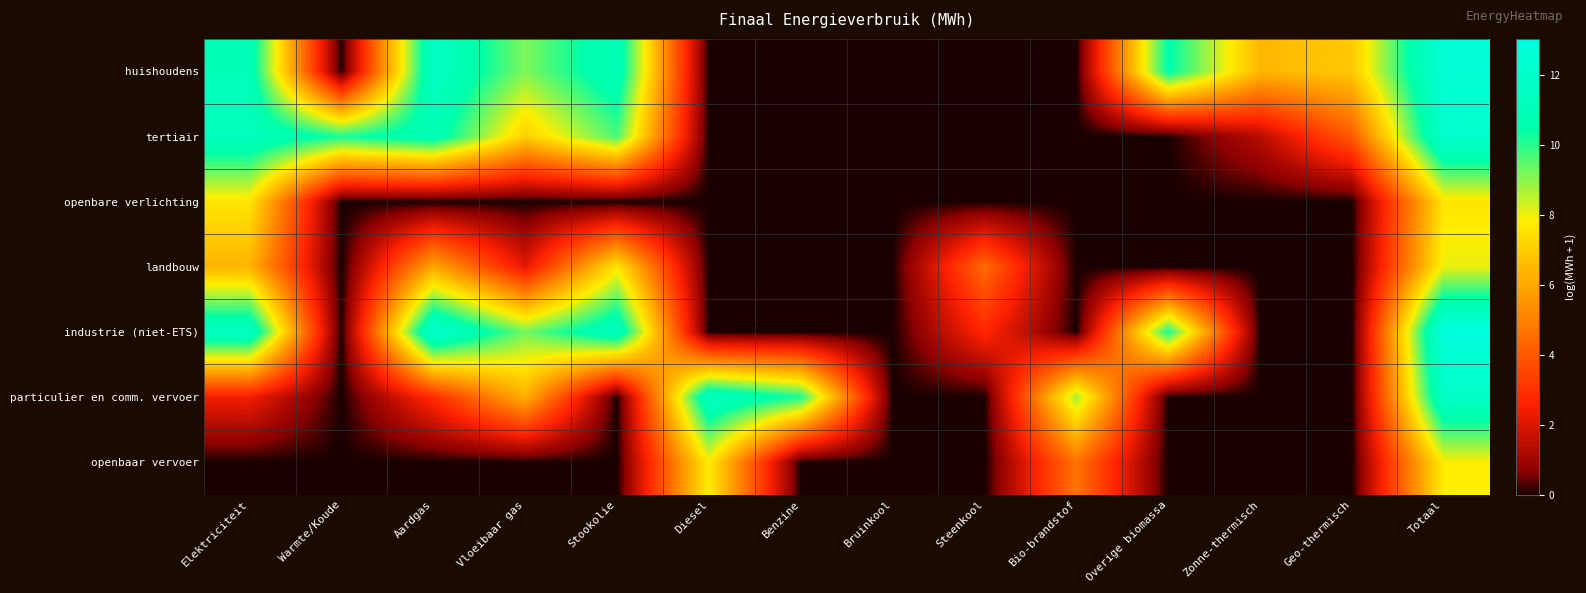

Reading right to left, what are all the values shown in this chart?

huishoudens: Totaal=12.7	Geo-thermisch=6.9	Zonne-thermisch=6.4	Overige biomassa=10.5	Bio-brandstof=0.0	Steenkool=0.0	Bruinkool=0.0	Benzine=0.0	Diesel=0.0	Stookolie=11.2	Vloeibaar gas=9.1	Aardgas=11.8	Warmte/Koude=0.0	Elektriciteit=11.1
tertiair: Totaal=12.1	Geo-thermisch=4.1	Zonne-thermisch=1.4	Overige biomassa=0.0	Bio-brandstof=0.0	Steenkool=0.0	Bruinkool=0.0	Benzine=0.0	Diesel=0.0	Stookolie=9.7	Vloeibaar gas=7.0	Aardgas=11.0	Warmte/Koude=10.2	Elektriciteit=11.4
openbare verlichting: Totaal=7.6	Geo-thermisch=0.0	Zonne-thermisch=0.0	Overige biomassa=0.0	Bio-brandstof=0.0	Steenkool=0.0	Bruinkool=0.0	Benzine=0.0	Diesel=0.0	Stookolie=0.0	Vloeibaar gas=0.0	Aardgas=0.0	Warmte/Koude=0.0	Elektriciteit=7.6
landbouw: Totaal=8.0	Geo-thermisch=0.0	Zonne-thermisch=0.0	Overige biomassa=0.0	Bio-brandstof=0.0	Steenkool=4.5	Bruinkool=0.0	Benzine=0.0	Diesel=0.0	Stookolie=7.6	Vloeibaar gas=2.1	Aardgas=6.0	Warmte/Koude=0.0	Elektriciteit=6.4
industrie (niet-ETS): Totaal=13.0	Geo-thermisch=0.0	Zonne-thermisch=0.0	Overige biomassa=10.2	Bio-brandstof=0.0	Steenkool=2.8	Bruinkool=0.0	Benzine=0.0	Diesel=0.0	Stookolie=11.5	Vloeibaar gas=9.2	Aardgas=12.3	Warmte/Koude=0.0	Elektriciteit=11.6
particulier en comm. vervoer: Totaal=11.9	Geo-thermisch=0.0	Zonne-thermisch=0.0	Overige biomassa=0.0	Bio-brandstof=8.7	Steenkool=0.0	Bruinkool=0.0	Benzine=10.1	Diesel=11.6	Stookolie=0.0	Vloeibaar gas=6.2	Aardgas=2.9	Warmte/Koude=0.0	Elektriciteit=2.4
openbaar vervoer: Totaal=7.8	Geo-thermisch=0.0	Zonne-thermisch=0.0	Overige biomassa=0.0	Bio-brandstof=4.7	Steenkool=0.0	Bruinkool=0.0	Benzine=0.0	Diesel=7.8	Stookolie=0.0	Vloeibaar gas=0.0	Aardgas=0.0	Warmte/Koude=0.0	Elektriciteit=0.0